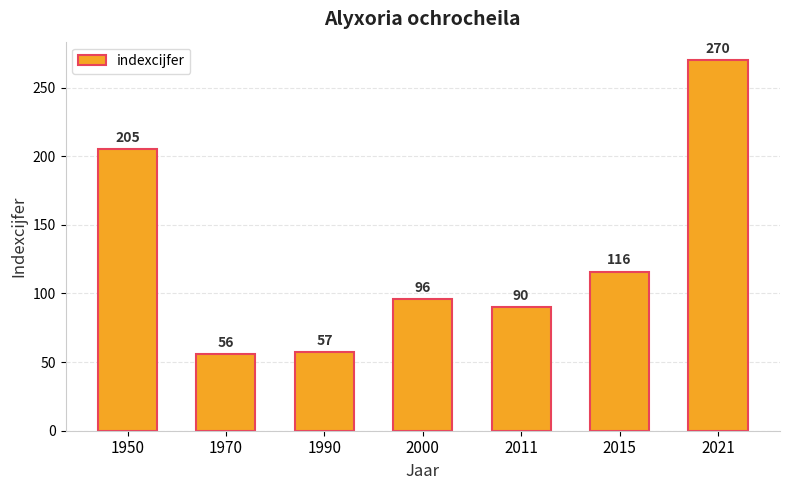

List the labels in order of value, smallest first.

1970, 1990, 2011, 2000, 2015, 1950, 2021